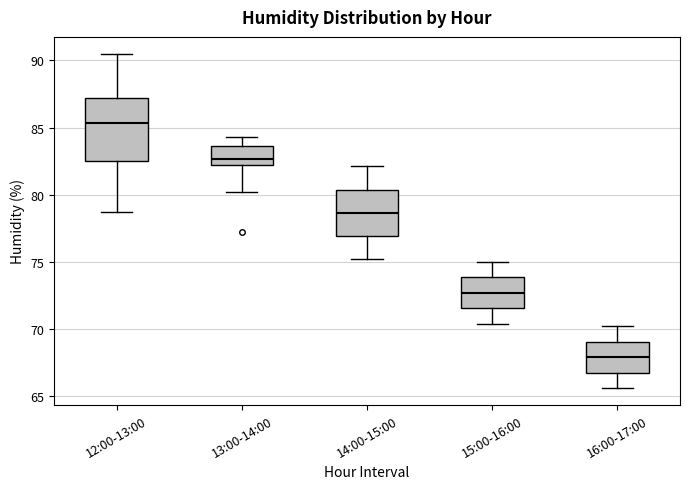

Which box's median line is the lowest?

16:00-17:00